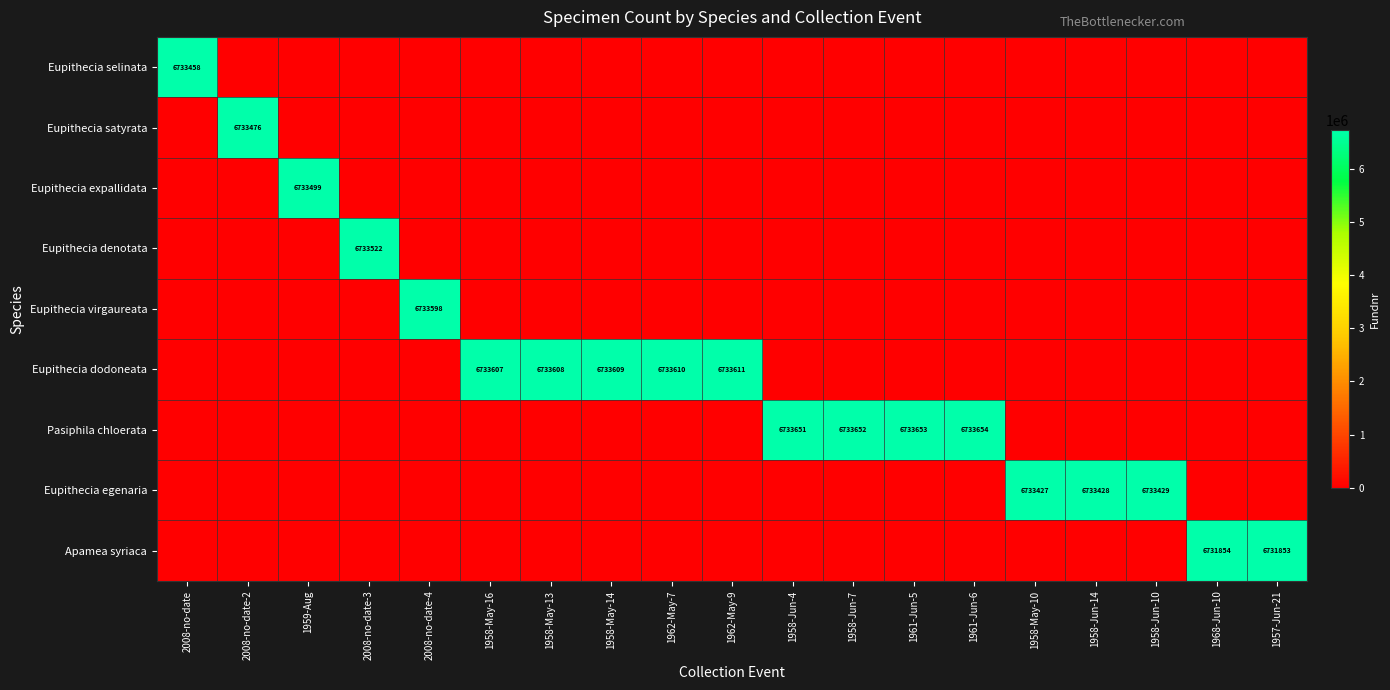

True or false: Eupithecia egenaria has a value of 11657002 at 1958-Jun-10.

False